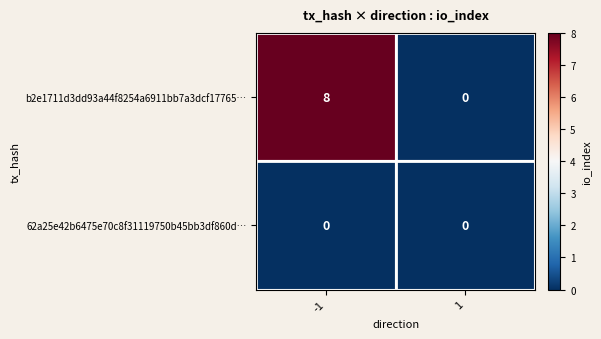

The value of b2e1711d3dd93a44f8254a6911bb7a3dcf17765… at -1 is 13. True or false?

False